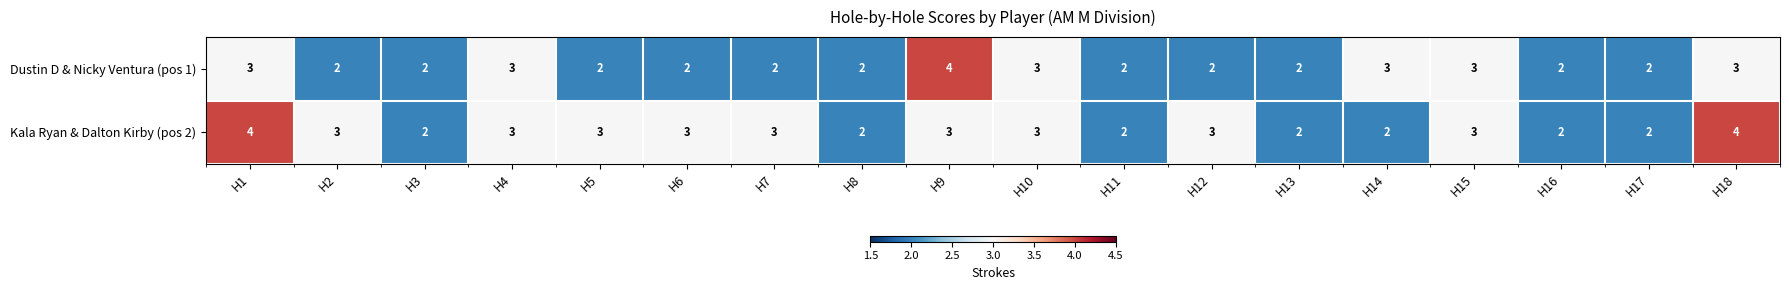

The value of Kala Ryan & Dalton Kirby (pos 2) at H16 is 2. True or false?

True